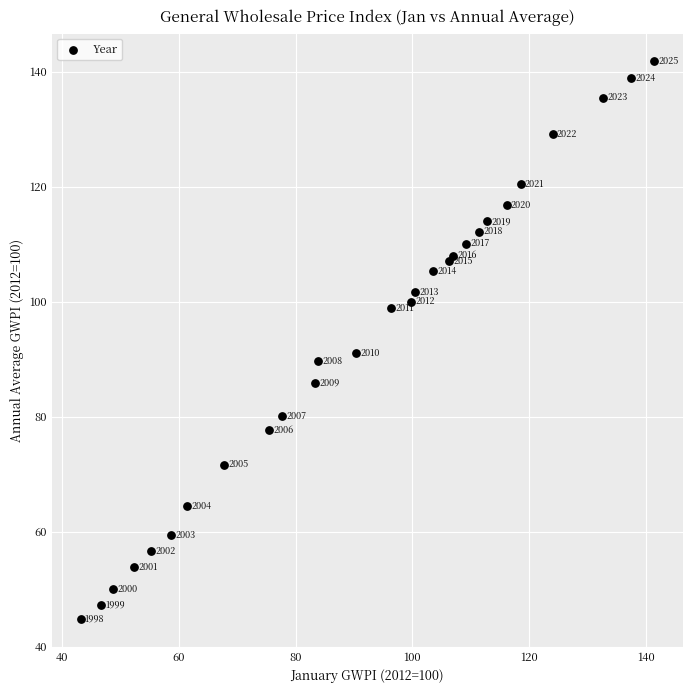

What Y value in the scatter plot is closest to 93?

91.0